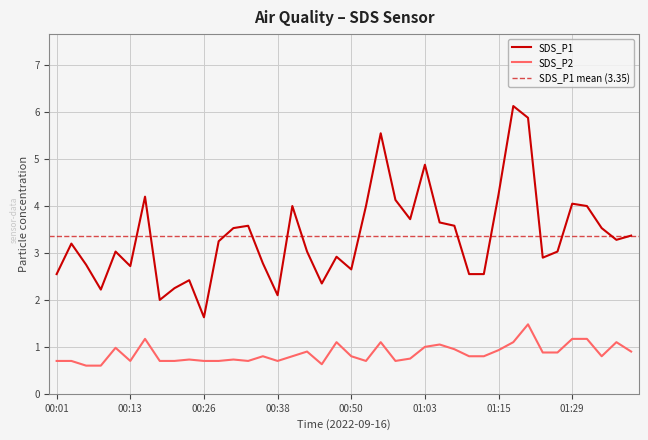

The SDS_P1 series shows 1.1 at 01:05. True or false?

False